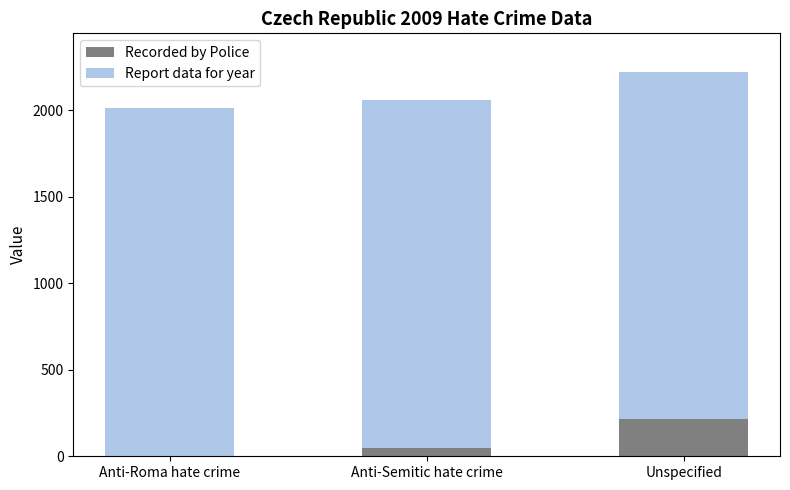

Does the chart contain stacked bars?

Yes